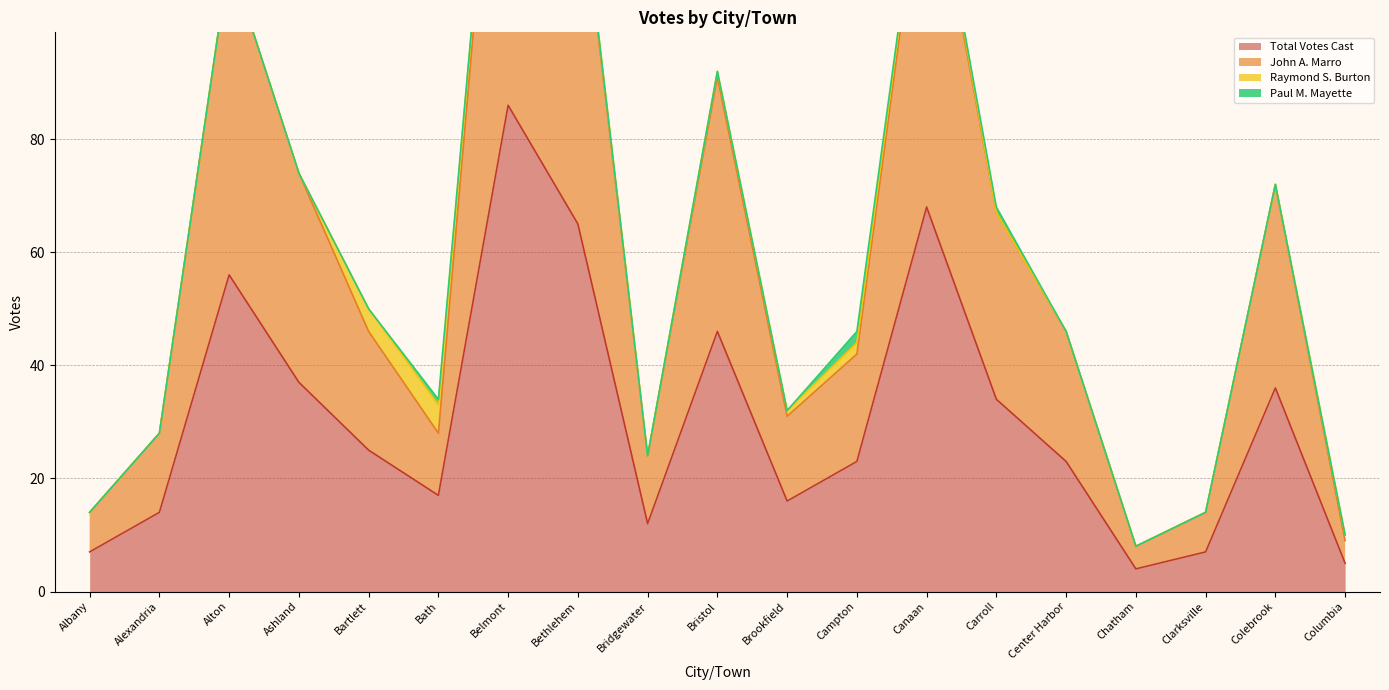

List the labels in order of Total Votes Cast value, largest first.

Belmont, Canaan, Bethlehem, Alton, Bristol, Ashland, Colebrook, Carroll, Bartlett, Campton, Center Harbor, Bath, Brookfield, Alexandria, Bridgewater, Albany, Clarksville, Columbia, Chatham